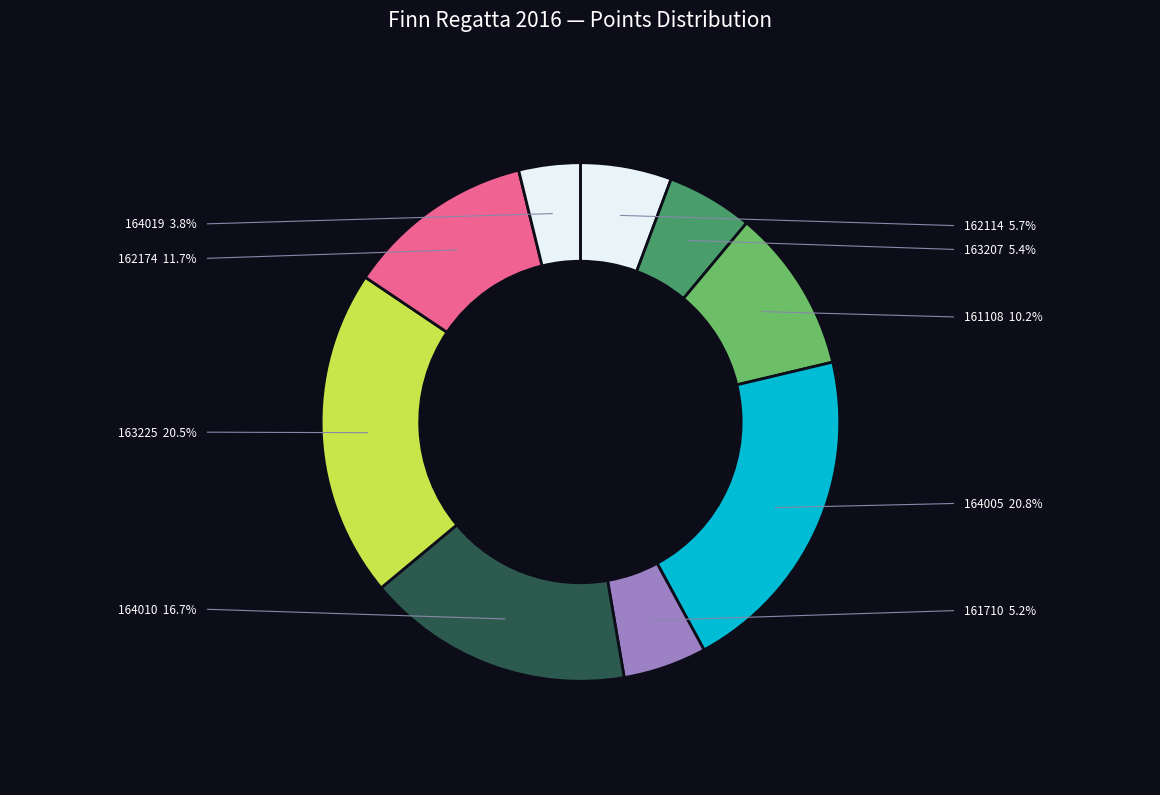

How many segments does this pie chart have?

9